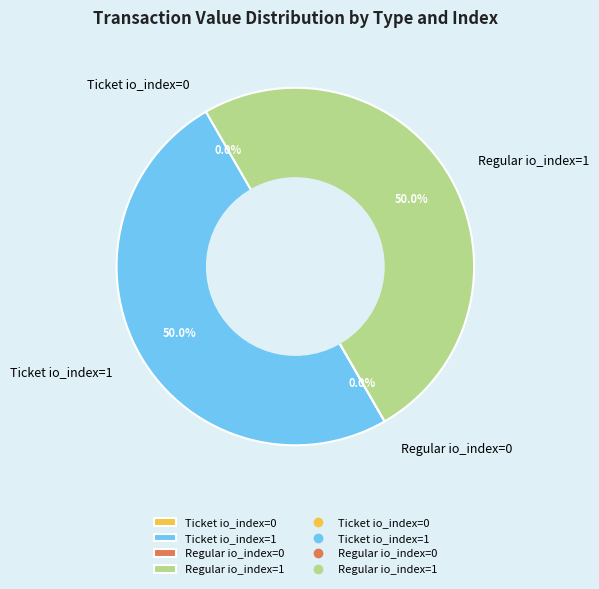

To the nearest percent, what is the average slice percentage?

25%